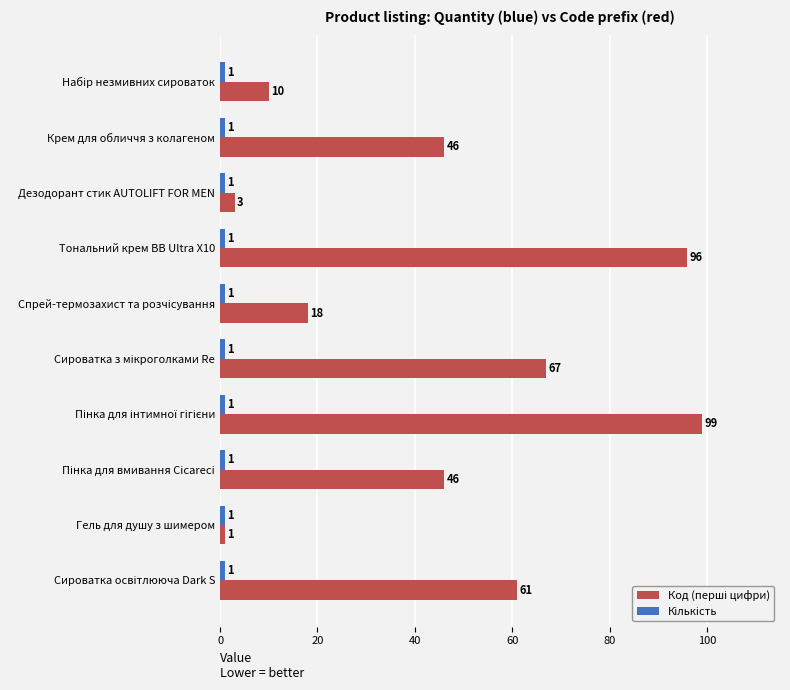

At how many categories does at least one series exceed 65?

3